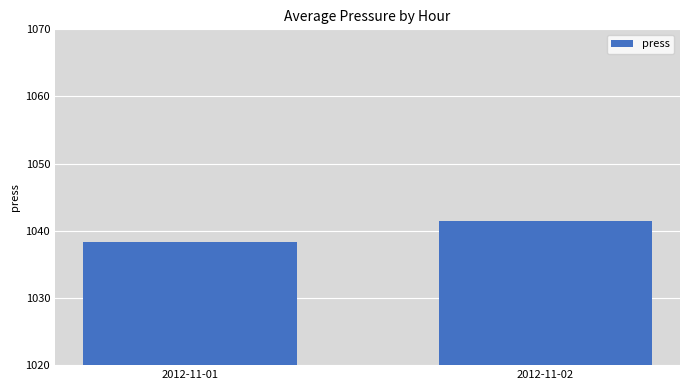

How many bars are there in total?

2